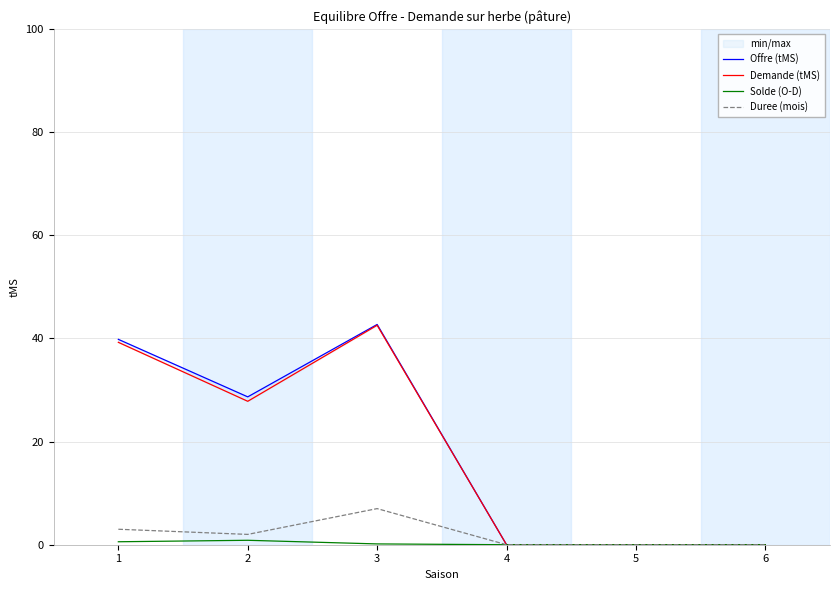

True or false: Demande (tMS) and Offre (tMS) cross at least once.

False